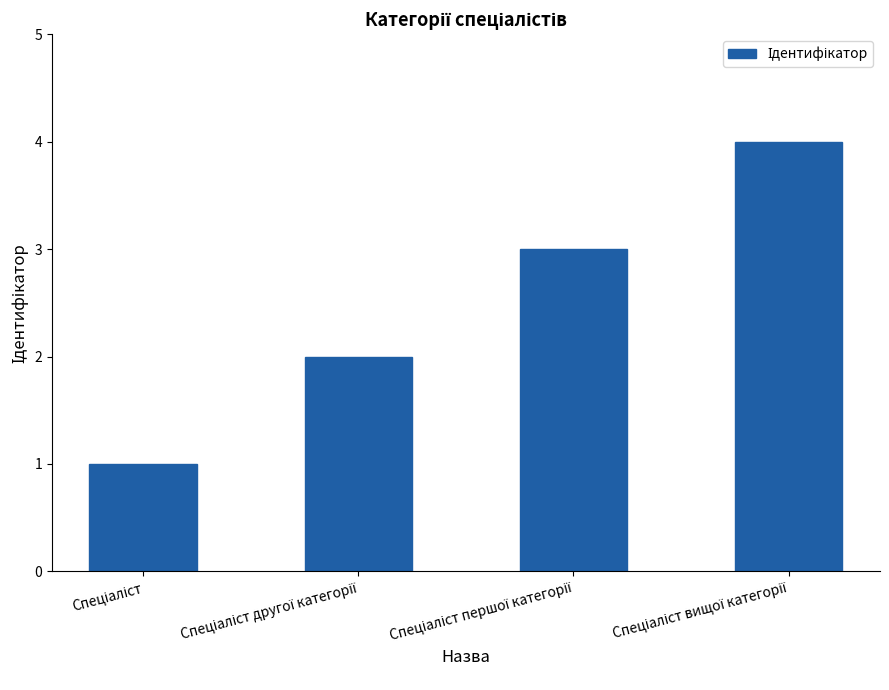

What is the value of the 2nd bar from the left?

2